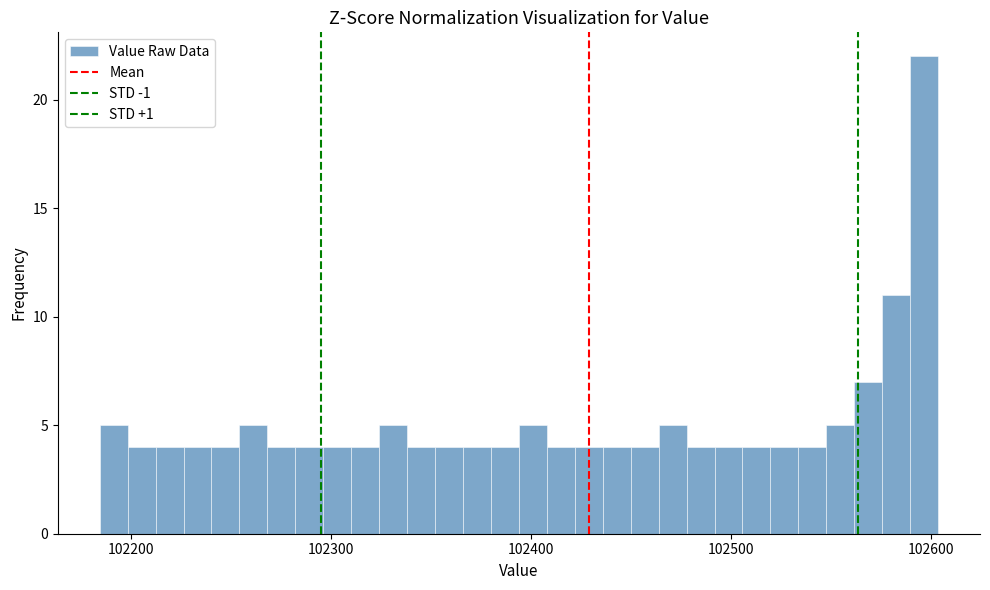

Around what value on the x-axis is the tallest bar? Give the approximate position of its centre, as read against the axis.

102600